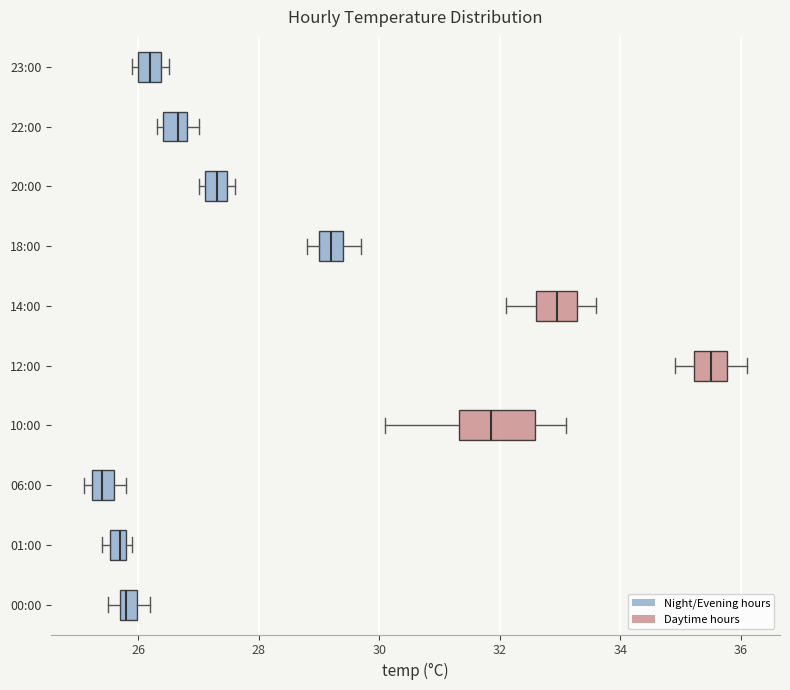

Which box has the furthest to the right median line?

12:00